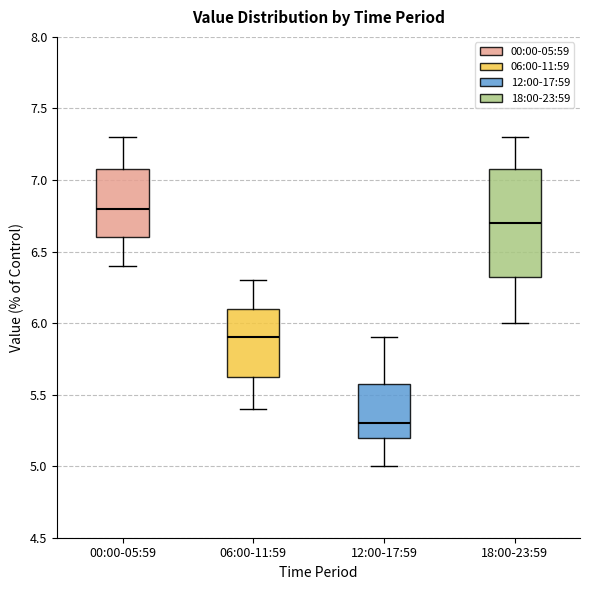

Where does the median line of the box for 06:00-11:59 sit on the y-axis? The values are not printed on the chart, so give them approximately, as read against the axis.

5.90